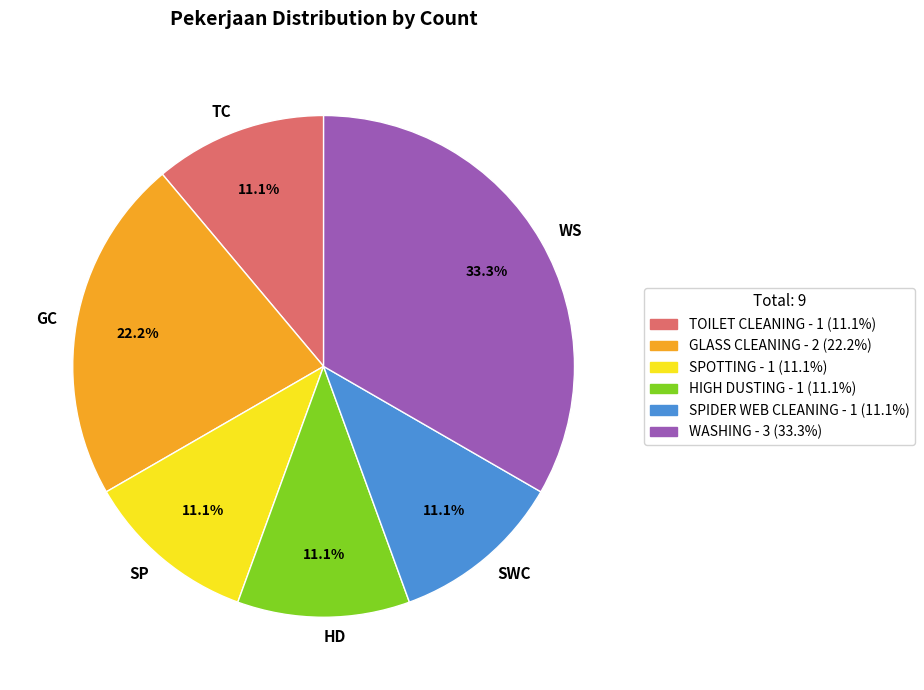

Is the sum of SWC and WS greater than half?

No